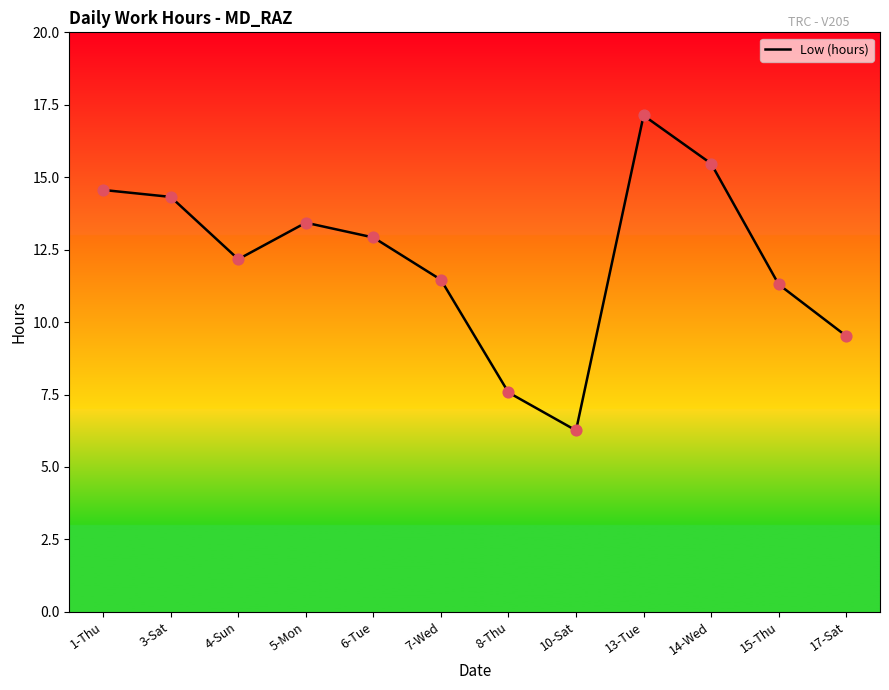

Which has a higher value, 3-Sat or 17-Sat?

3-Sat